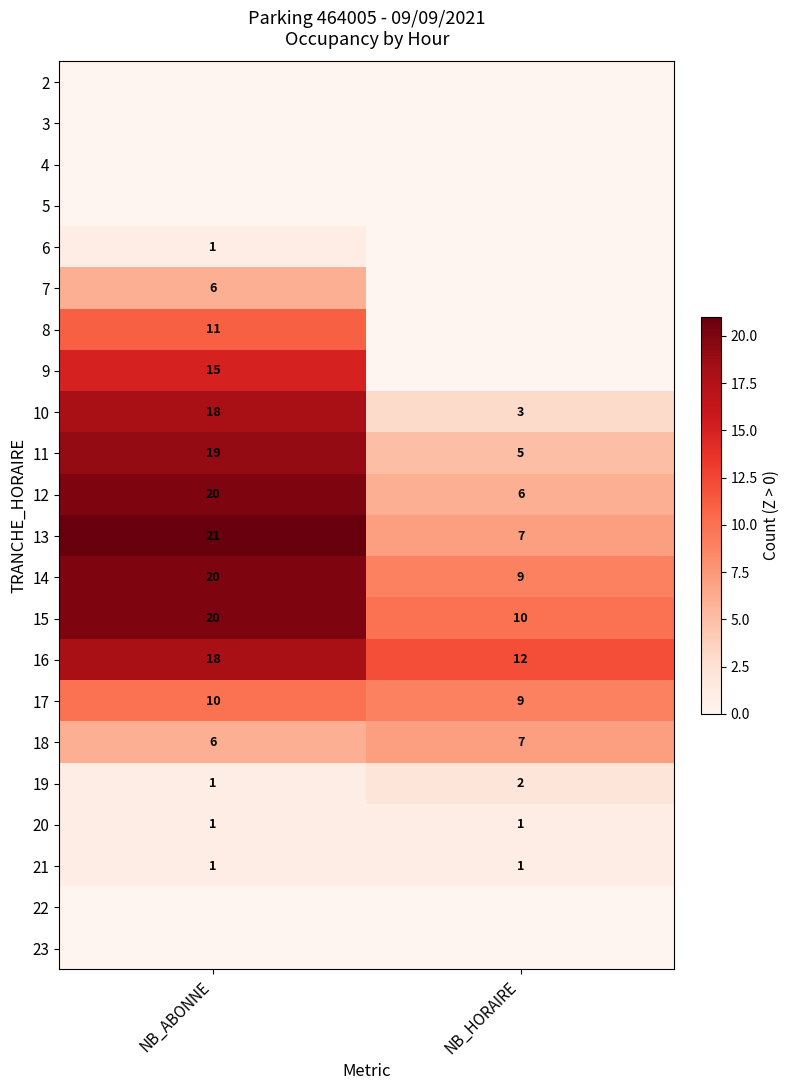

At how many categories does at least one series exceed 12?

1